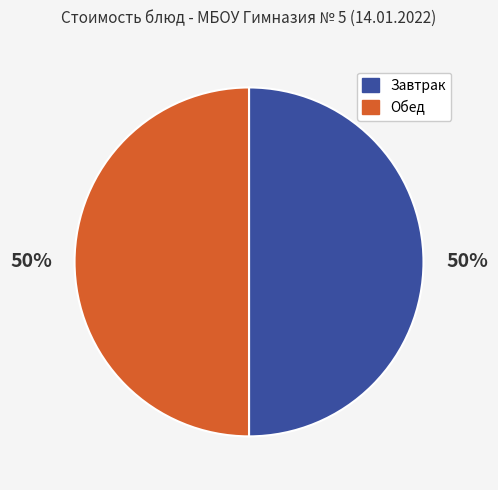

To the nearest percent, what is the average slice percentage?

50%